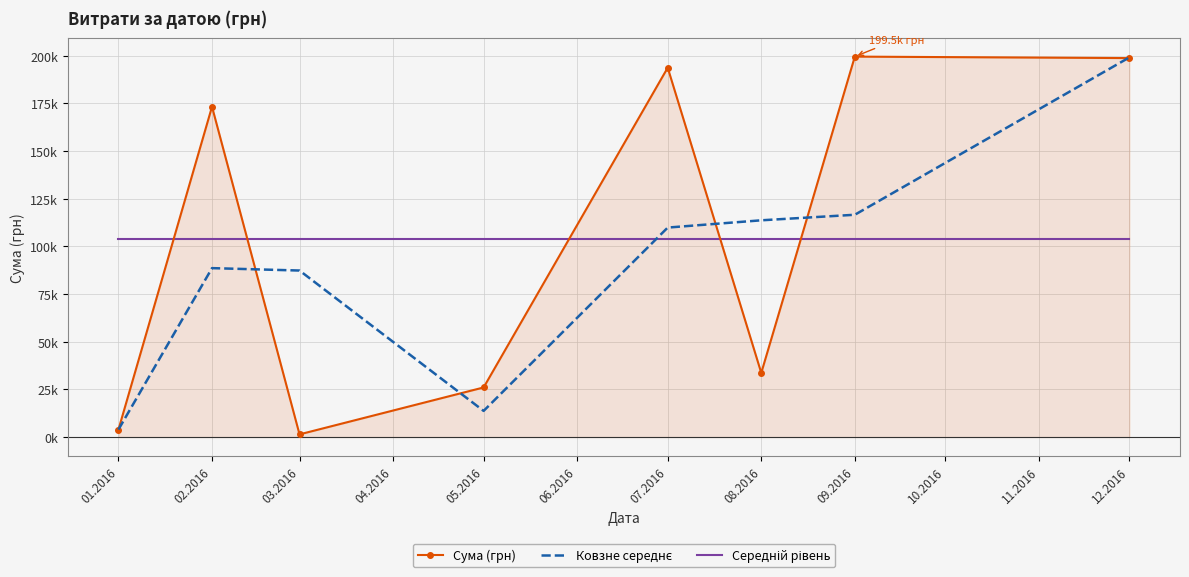

What are all the series names shown in the legend?

Сума (грн), Ковзне середнє, Середній рівень